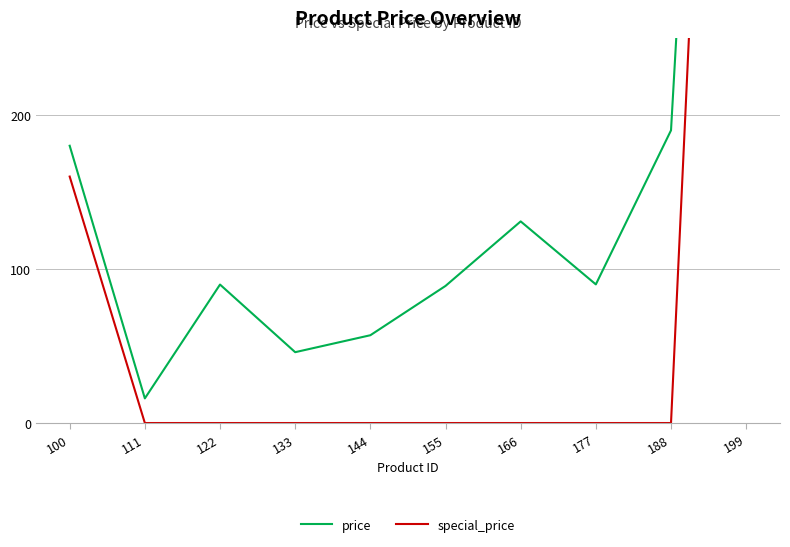

Which category has the highest value across all series?

199